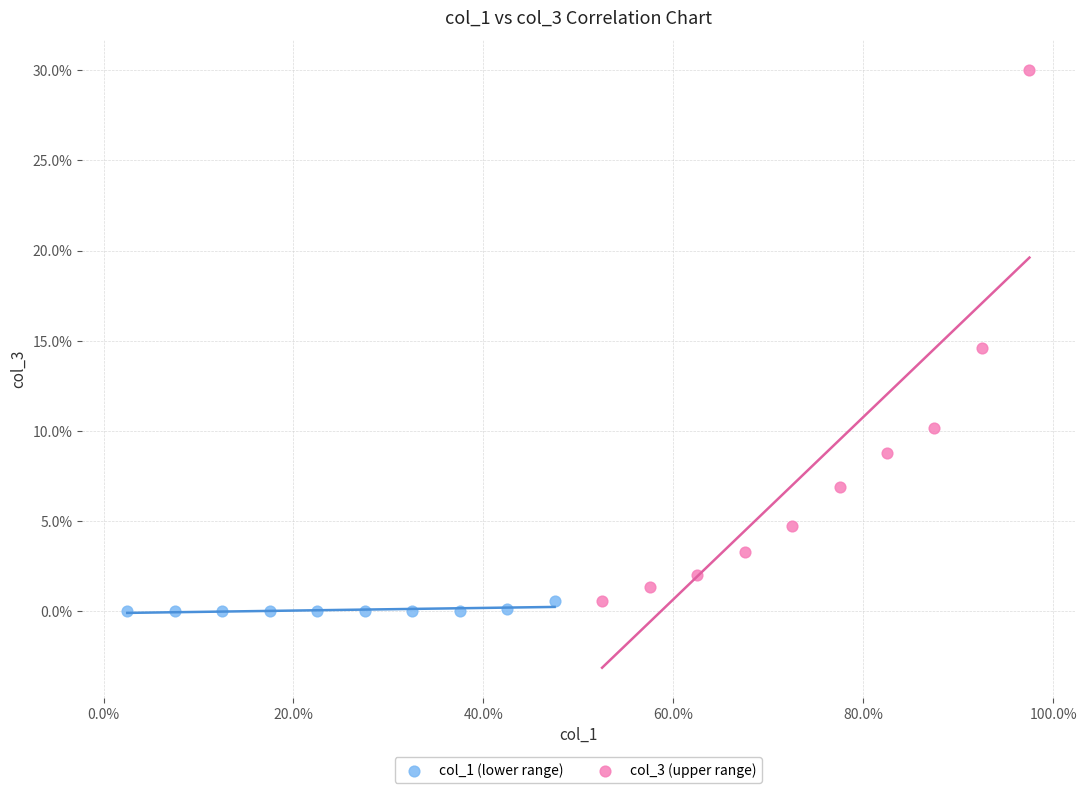

Which series has the widest spread of Y values?

col_3 (upper range)